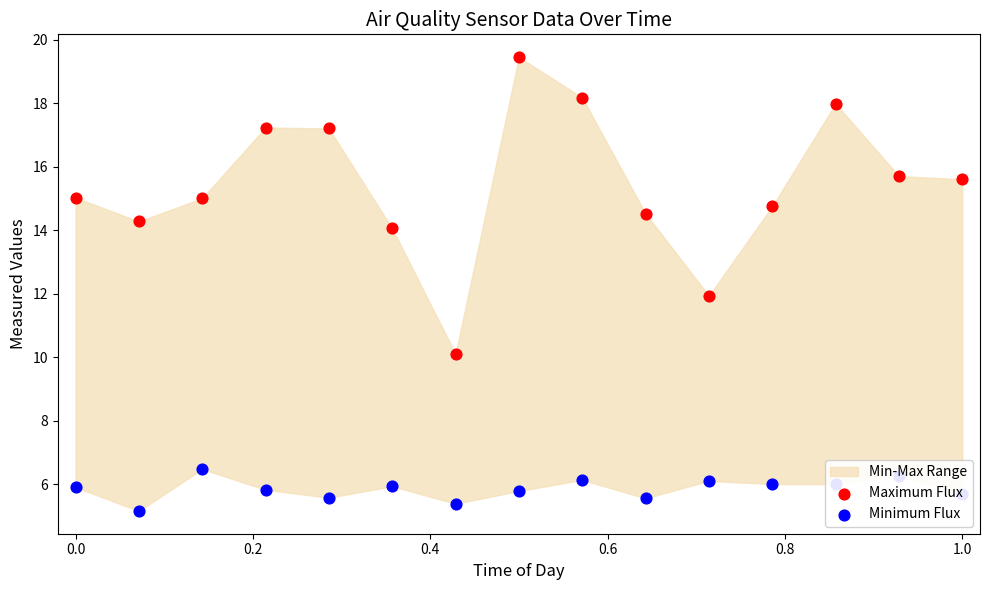

Is the value of Maximum Flux at 12 greater than the value of Minimum Flux at 6?

Yes